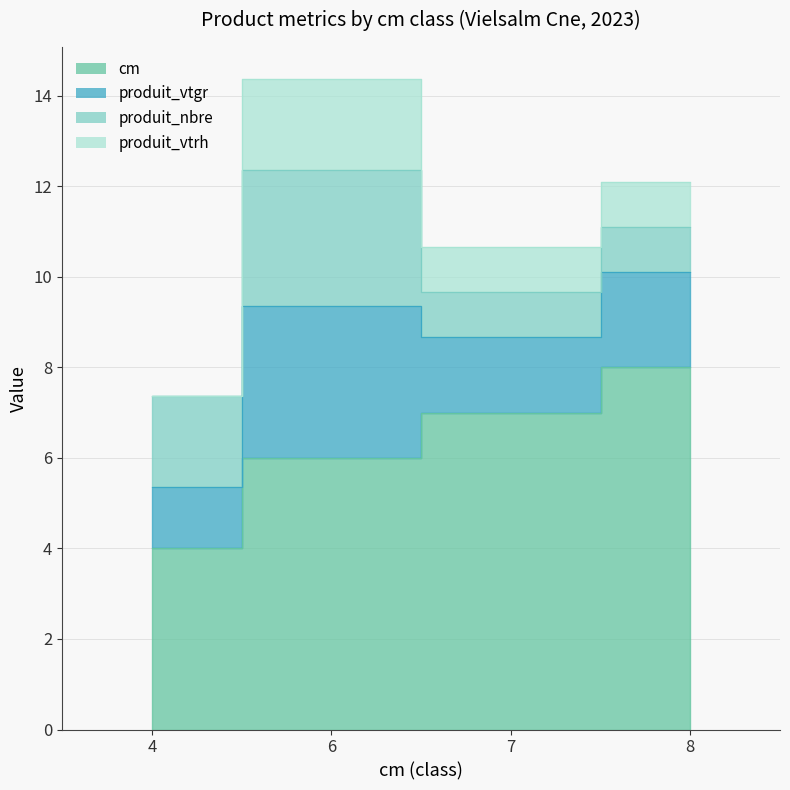

At which label does produit_nbre reach its peak?

6